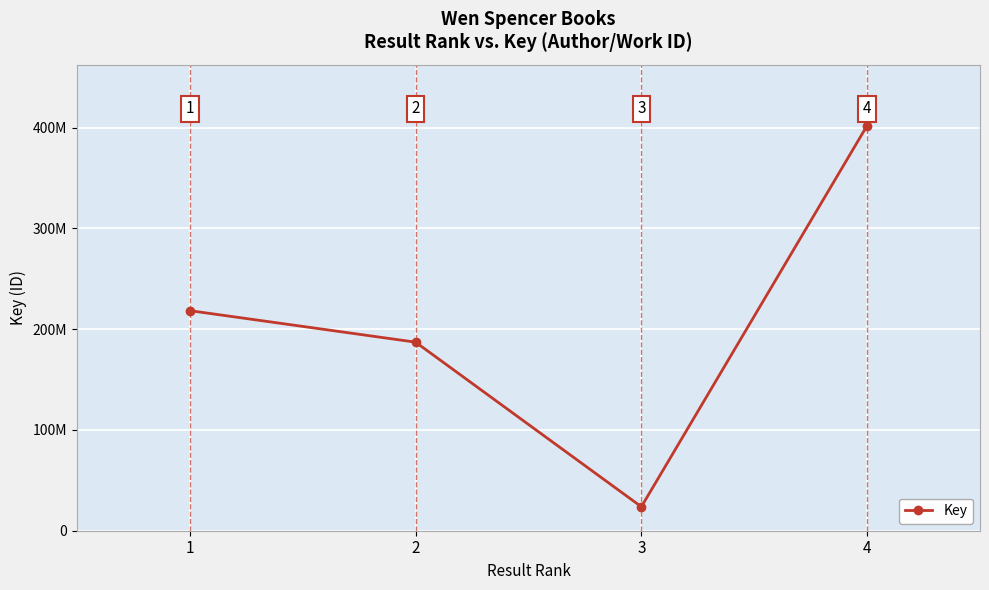

What is the smallest value displayed?

23778481